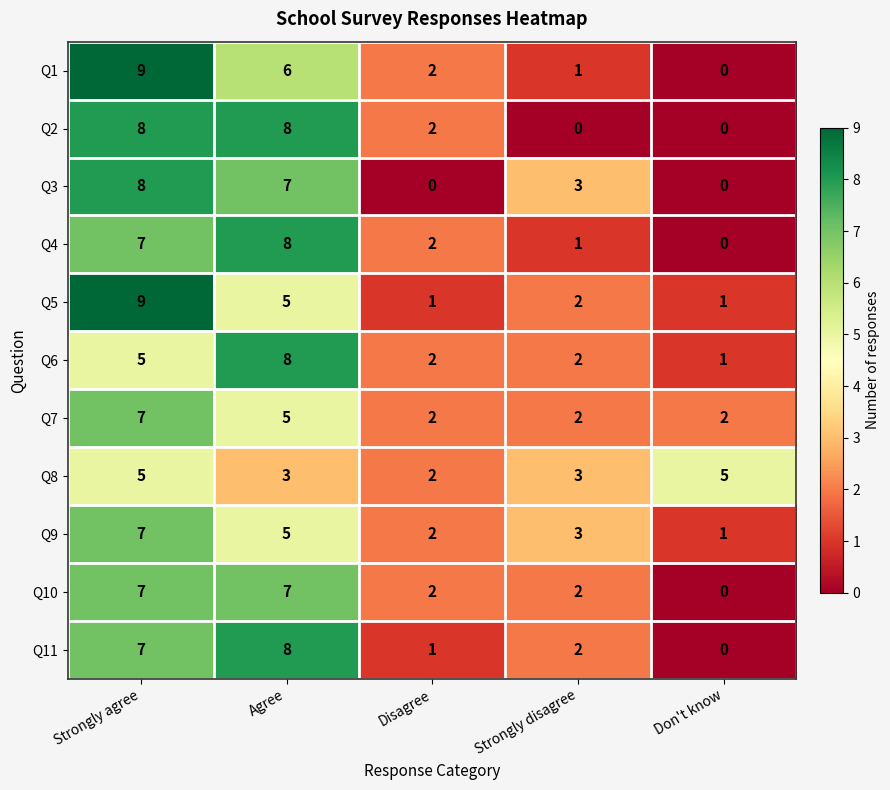

Which series has the widest spread of values?

Q1